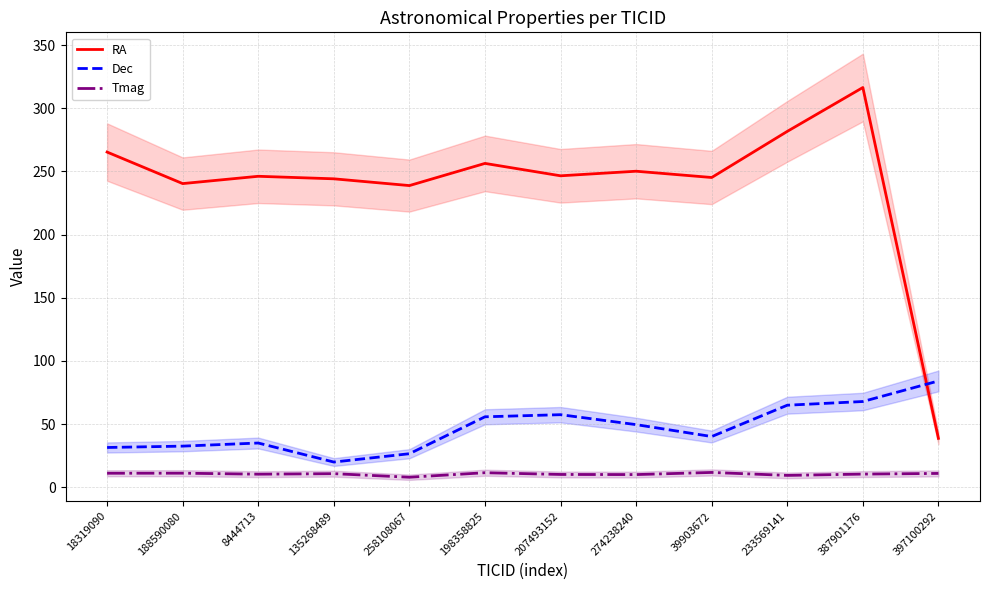

Where is the first local minimum for Tmag?

8444713